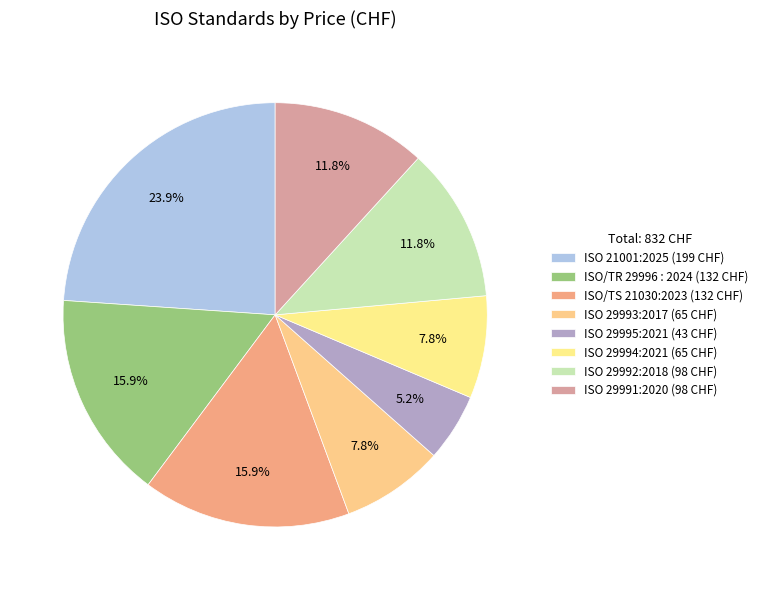

How many segments does this pie chart have?

8